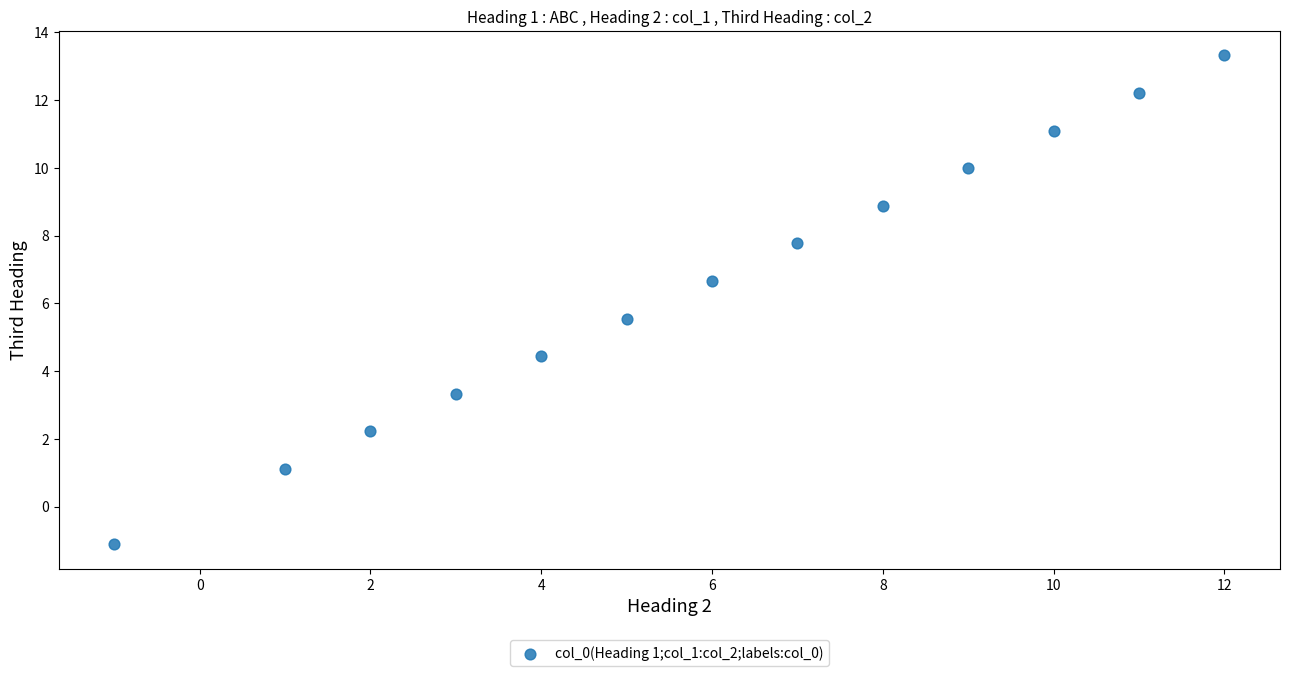

What is the range of X values (max minus min)?

13.0